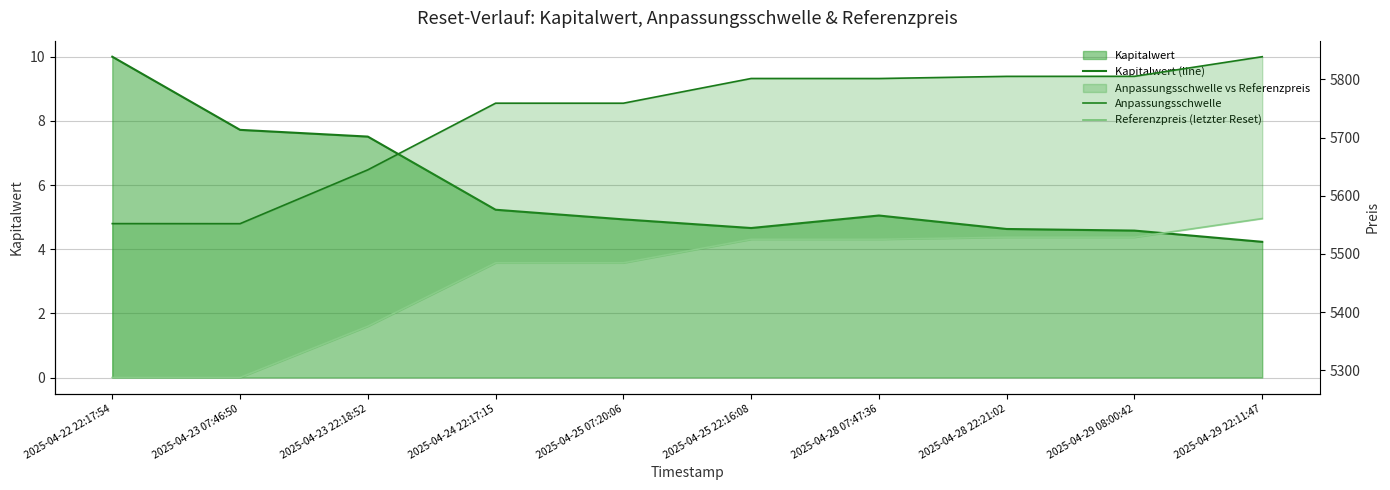

Rank the series at 2025-04-28 07:47:36 from highest to lowest value.

Anpassungsschwelle, Referenzpreis (letzter Reset), Kapitalwert (line)